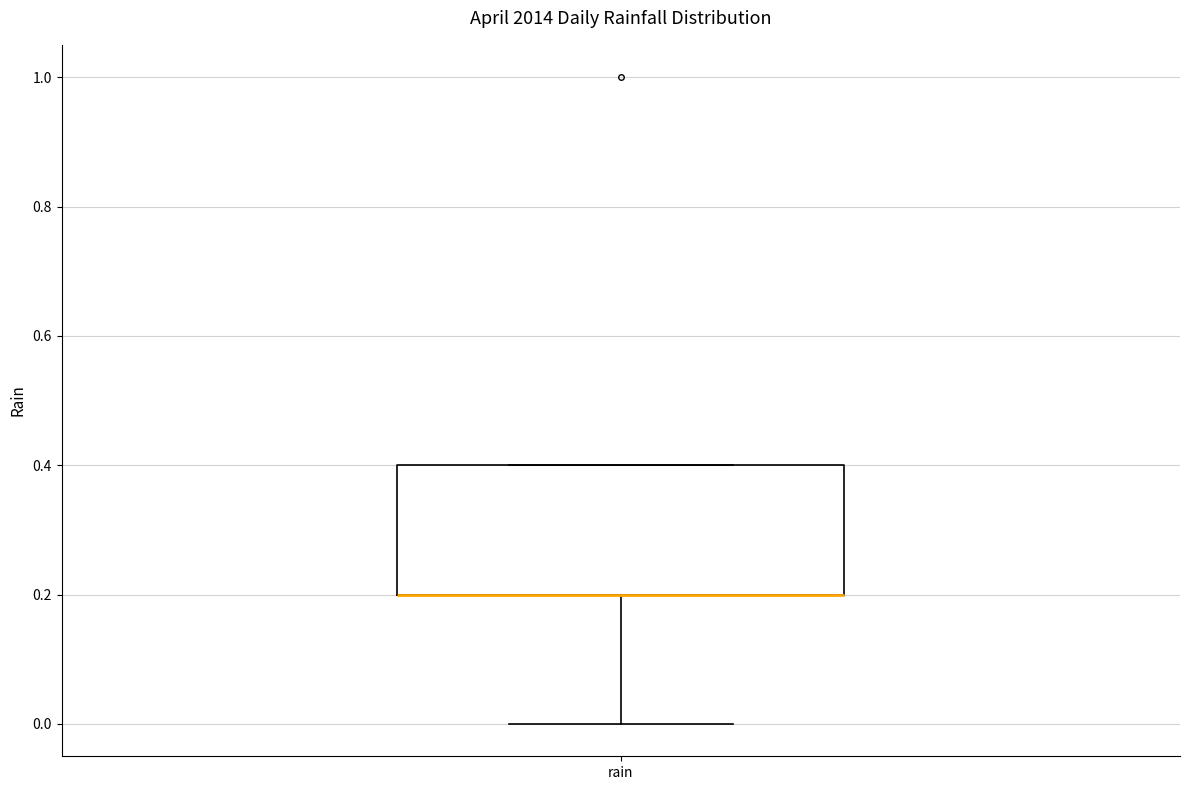

Read this box plot against the y-axis: the position of the median line, the range covered by the box, and the ends of both whiskers. The values are not printed on the chart, so give them approximately, as read against the axis.

median 0.2 (drawn on the box's lower edge), box 0.2 to 0.4, whiskers 0.0 to 0.4